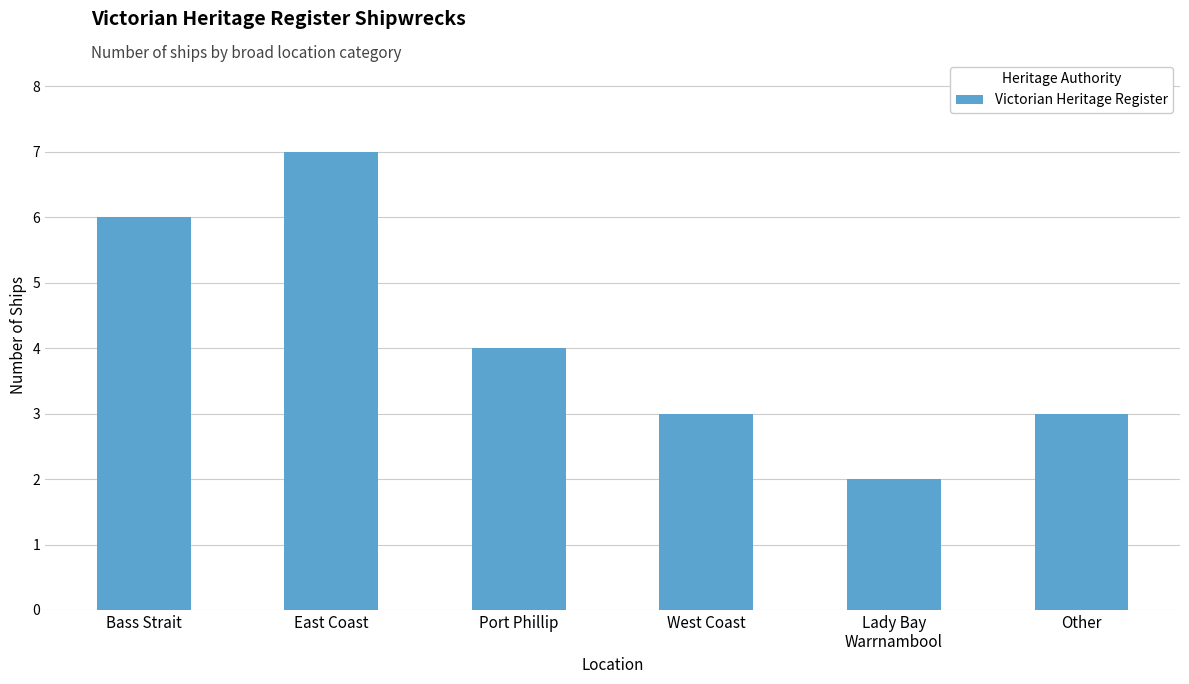

What is the sum of the values at Other and West Coast?

6